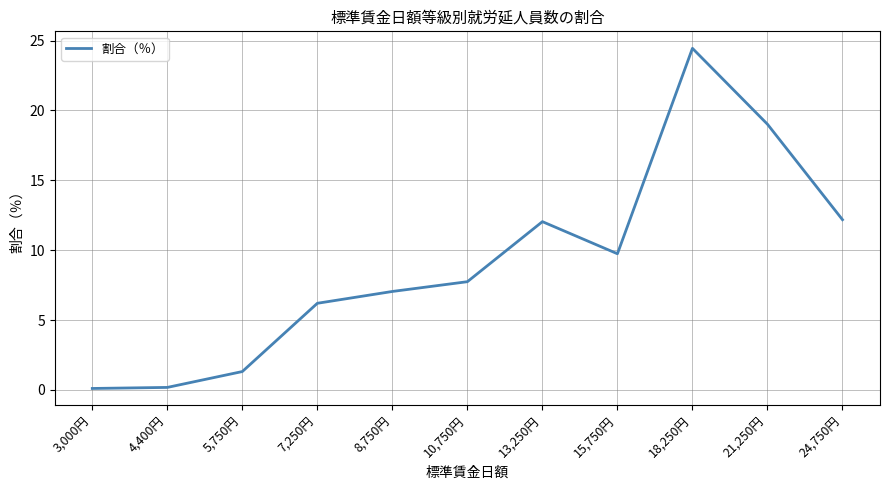

What is the difference between the maximum and minimum values?

24.4